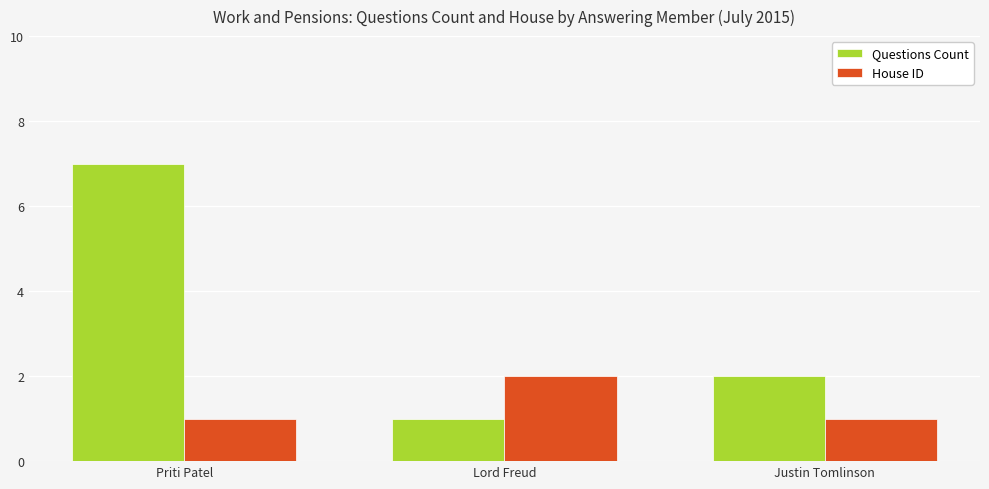

Reading left to right, what are all the values shown in this chart?

Questions Count: Priti Patel=7	Lord Freud=1	Justin Tomlinson=2
House ID: Priti Patel=1	Lord Freud=2	Justin Tomlinson=1